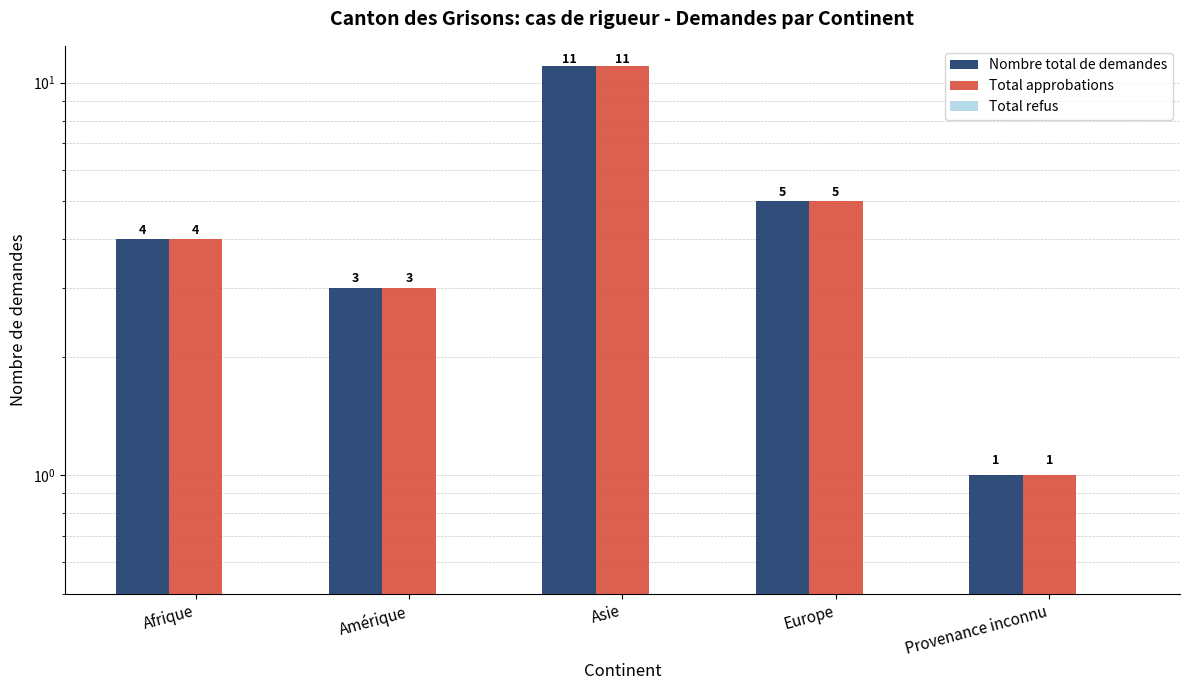

What is the label of the 5th bar from the left?

Provenance inconnu